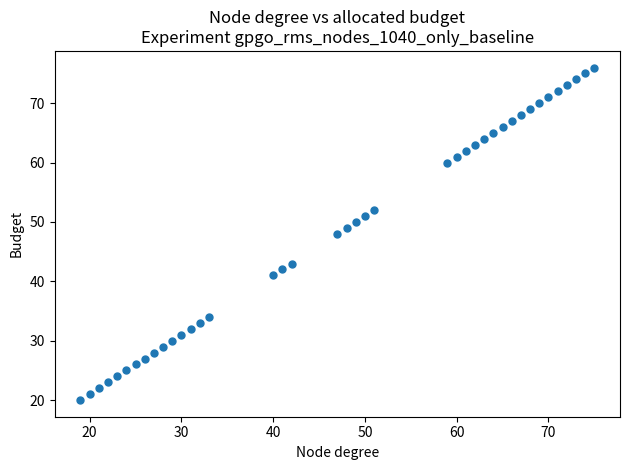

What is the range of Y values (max minus min)?

56